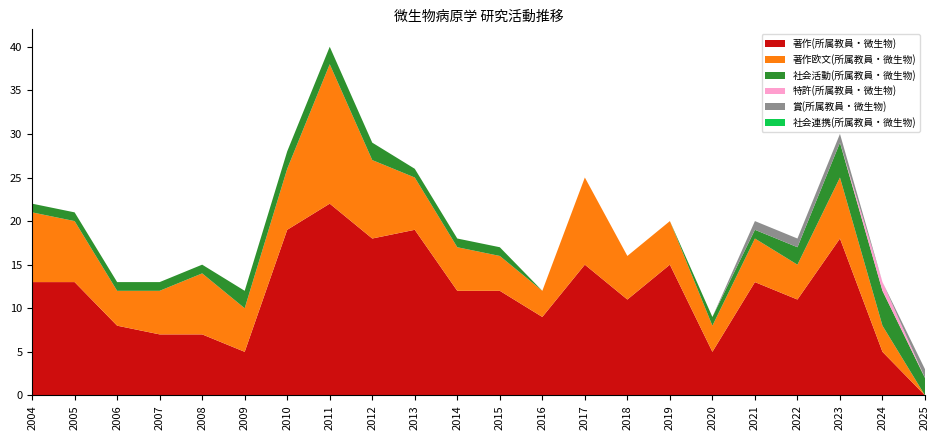

Reading left to right, what are all the values shown in this chart?

著作(所属教員・微生物): 13	13	8	7	7	5	19	22	18	19	12	12	9	15	11	15	5	13	11	18	5	0
著作欧文(所属教員・微生物): 8	7	4	5	7	5	7	16	9	6	5	4	3	10	5	5	3	5	4	7	3	0
社会活動(所属教員・微生物): 1	1	1	1	1	2	2	2	2	1	1	1	0	0	0	0	1	1	2	4	4	2
特許(所属教員・微生物): 0	0	0	0	0	0	0	0	0	0	0	0	0	0	0	0	0	0	0	0	1	0
賞(所属教員・微生物): 0	0	0	0	0	0	0	0	0	0	0	0	0	0	0	0	0	1	1	1	0	1
社会連携(所属教員・微生物): 0	0	0	0	0	0	0	0	0	0	0	0	0	0	0	0	0	0	0	0	0	0